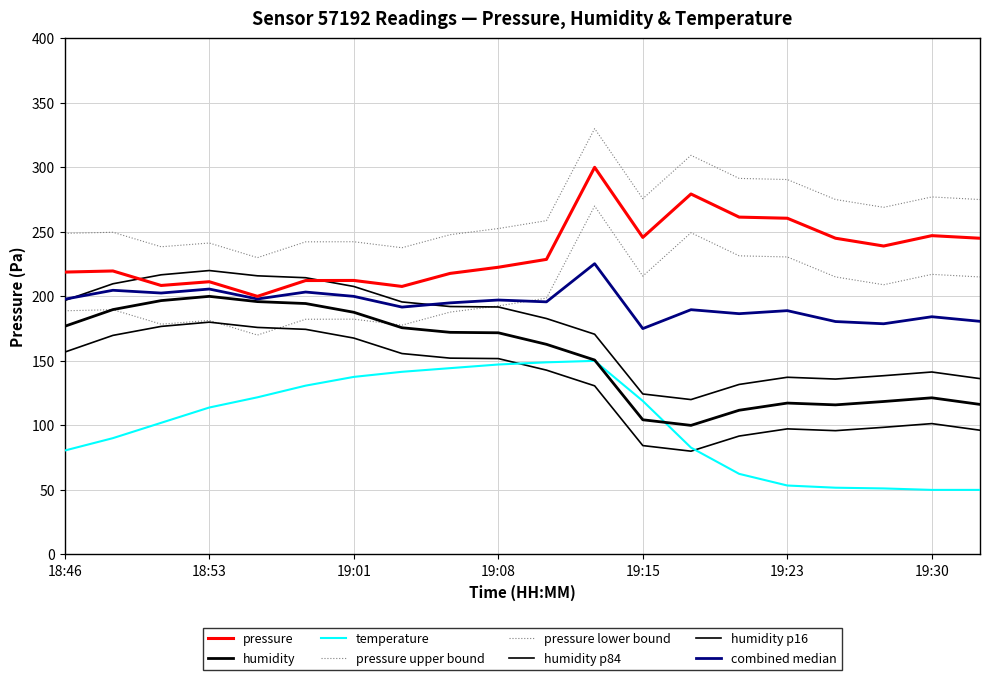

True or false: temperature and pressure cross at least once.

False